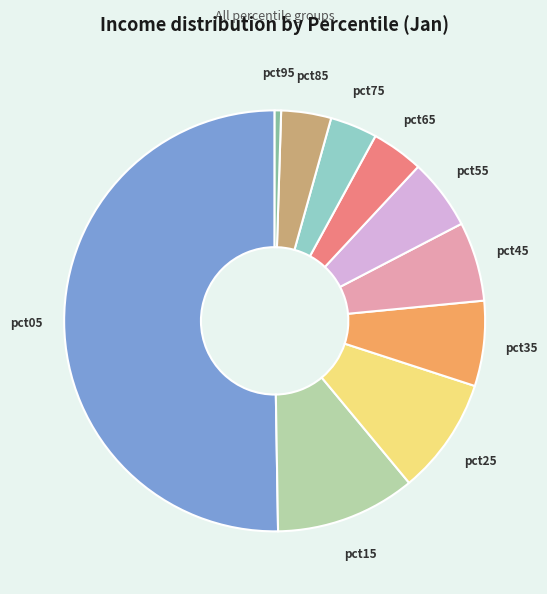

How many slices are in this pie chart?

10